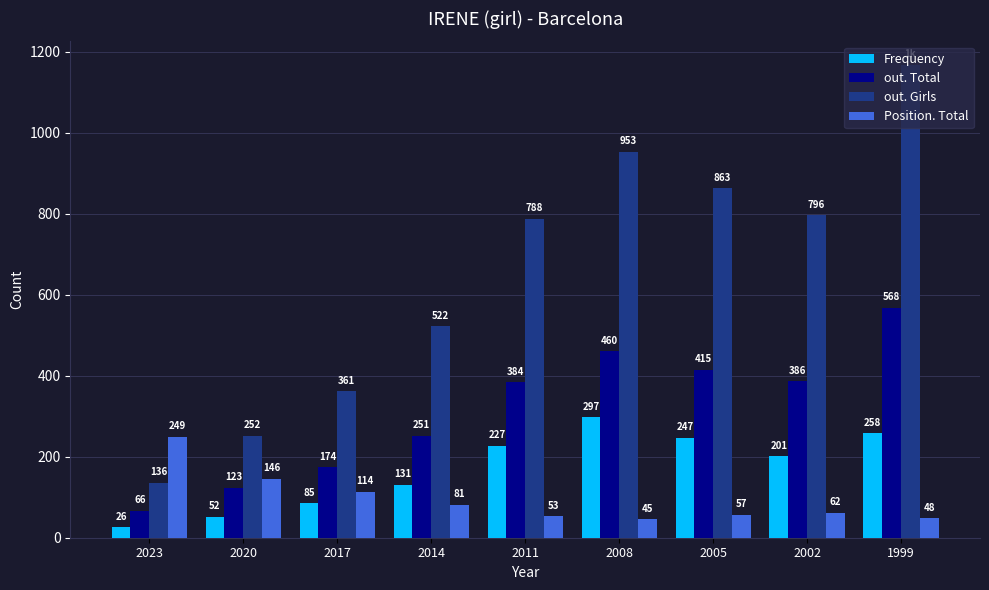

Where is Frequency nearest to the value 161?

2014